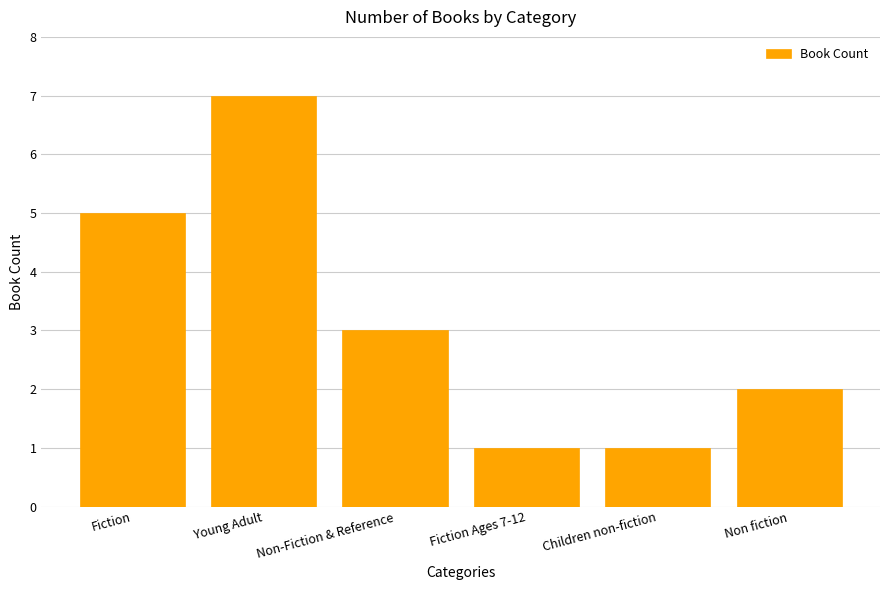

Reading left to right, transcribe all the data shown in this chart.

5	7	3	1	1	2